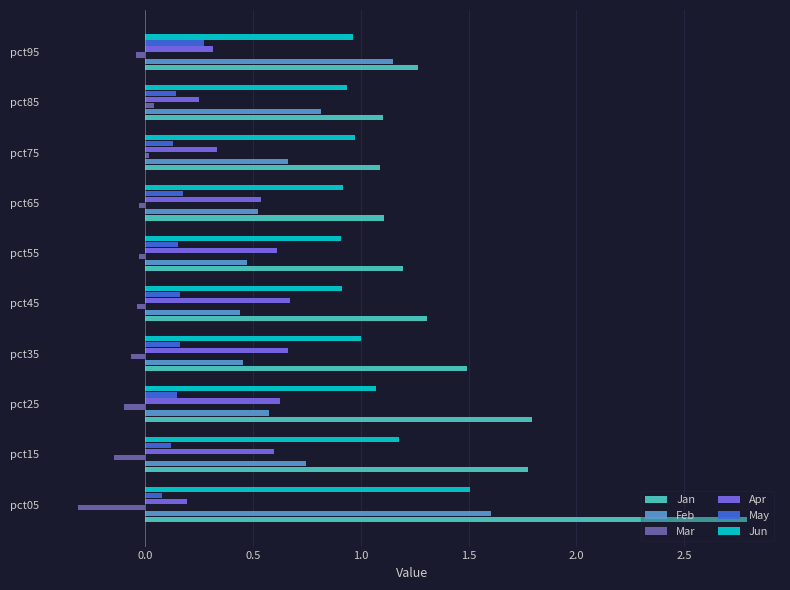

The Jun series shows 1.0 at pct35. True or false?

True